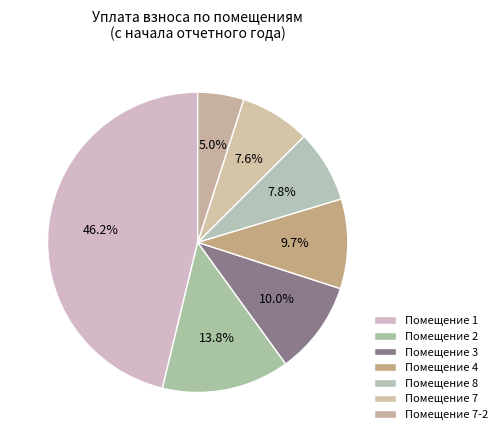

Is there a majority slice in this chart?

No